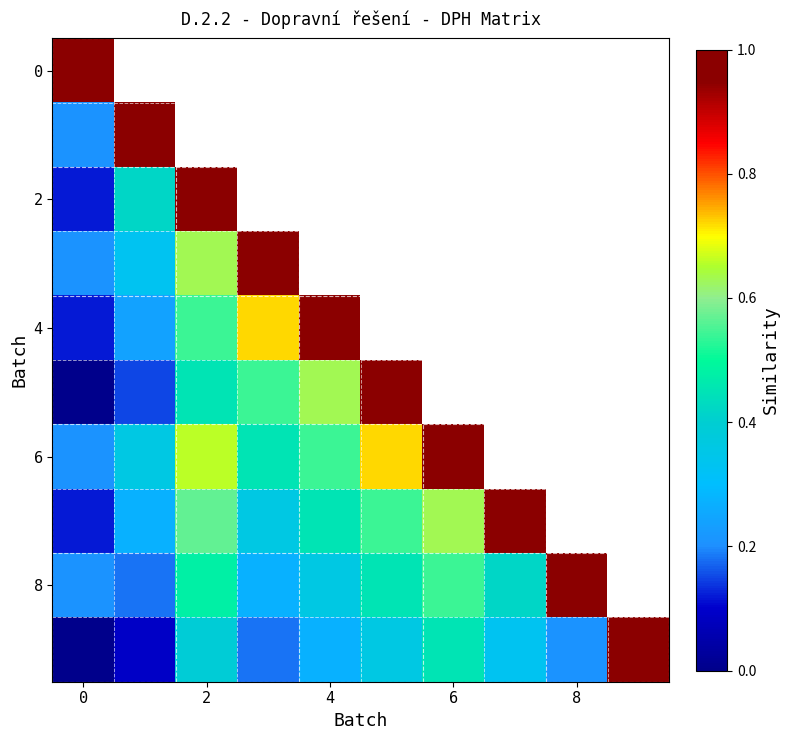

At which category is the sum across all series the highest?

6